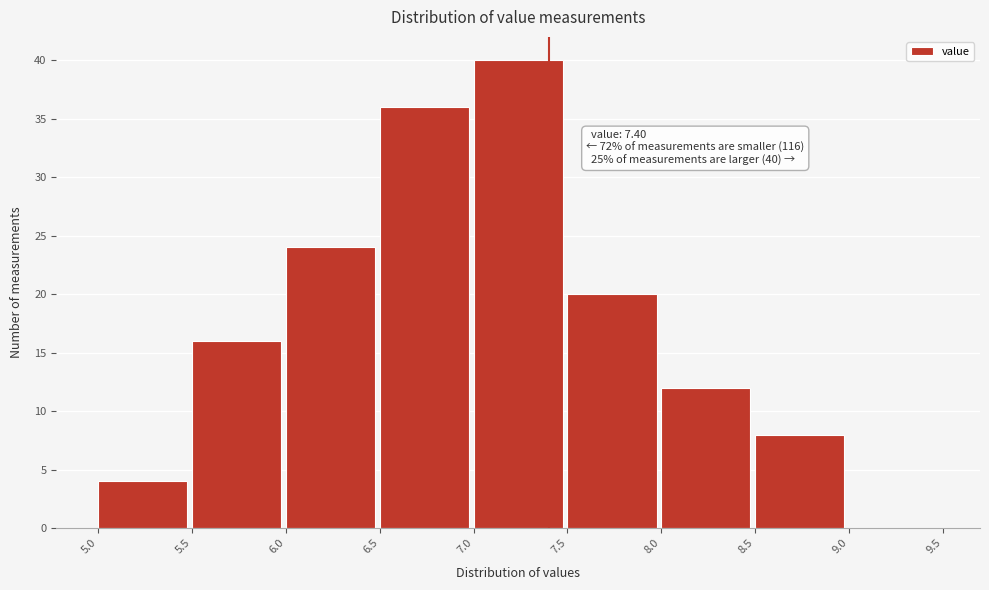

Over which range of the x-axis is the bar tallest?

7.0 to 7.5